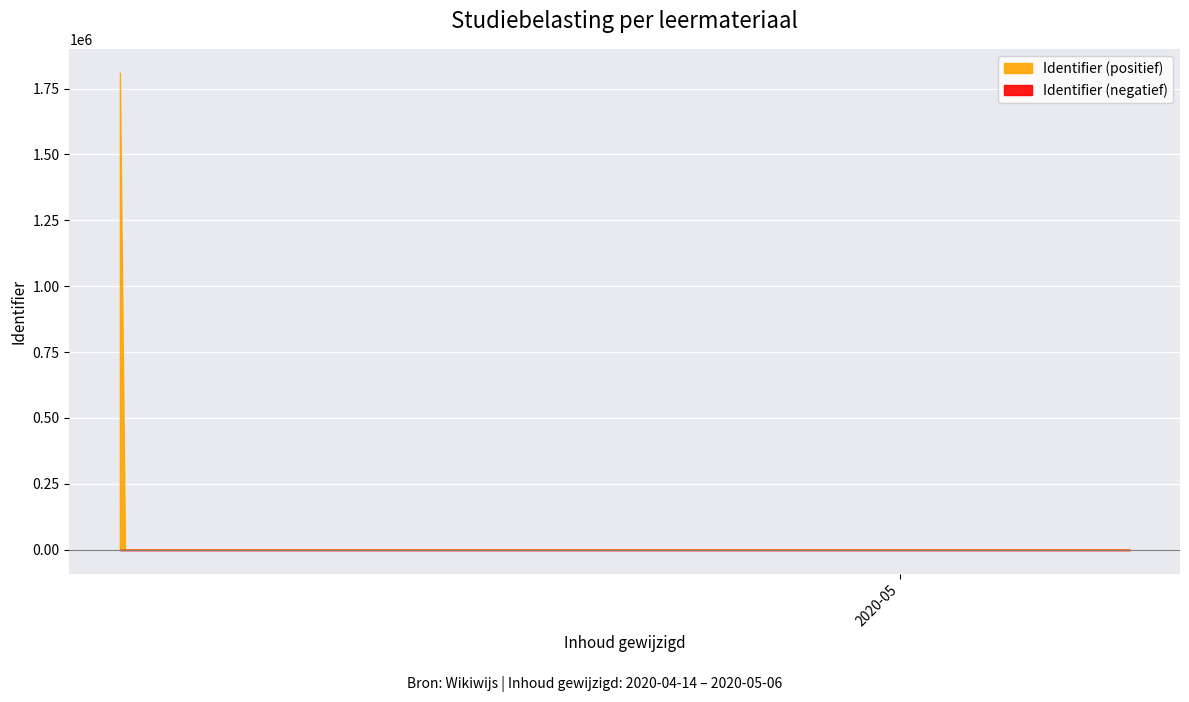

What is the greatest value displayed?

1810190